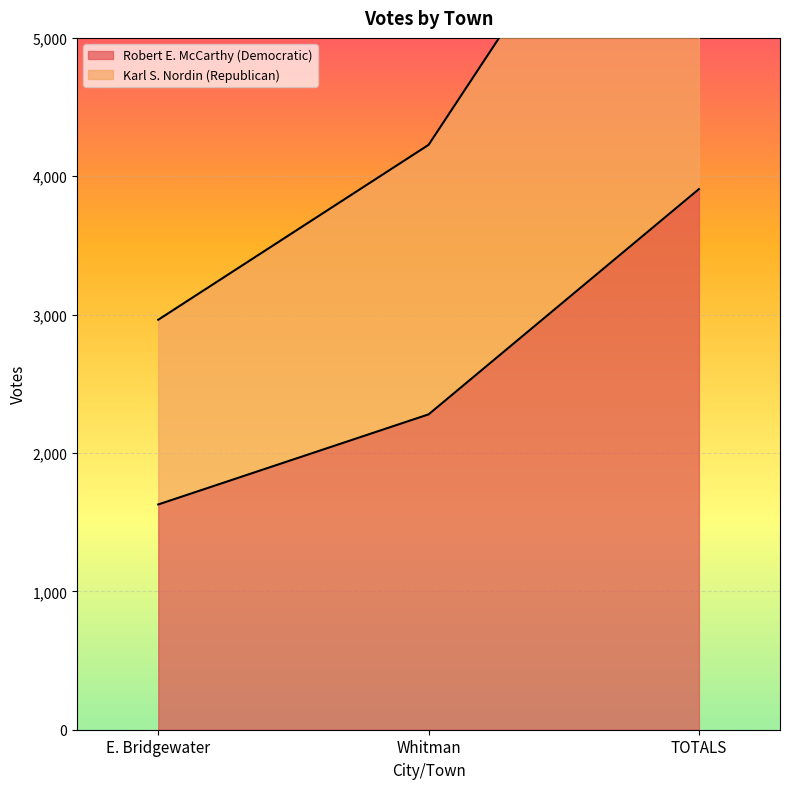

At which label is Robert E. McCarthy (Democratic) closest to 2767?

Whitman